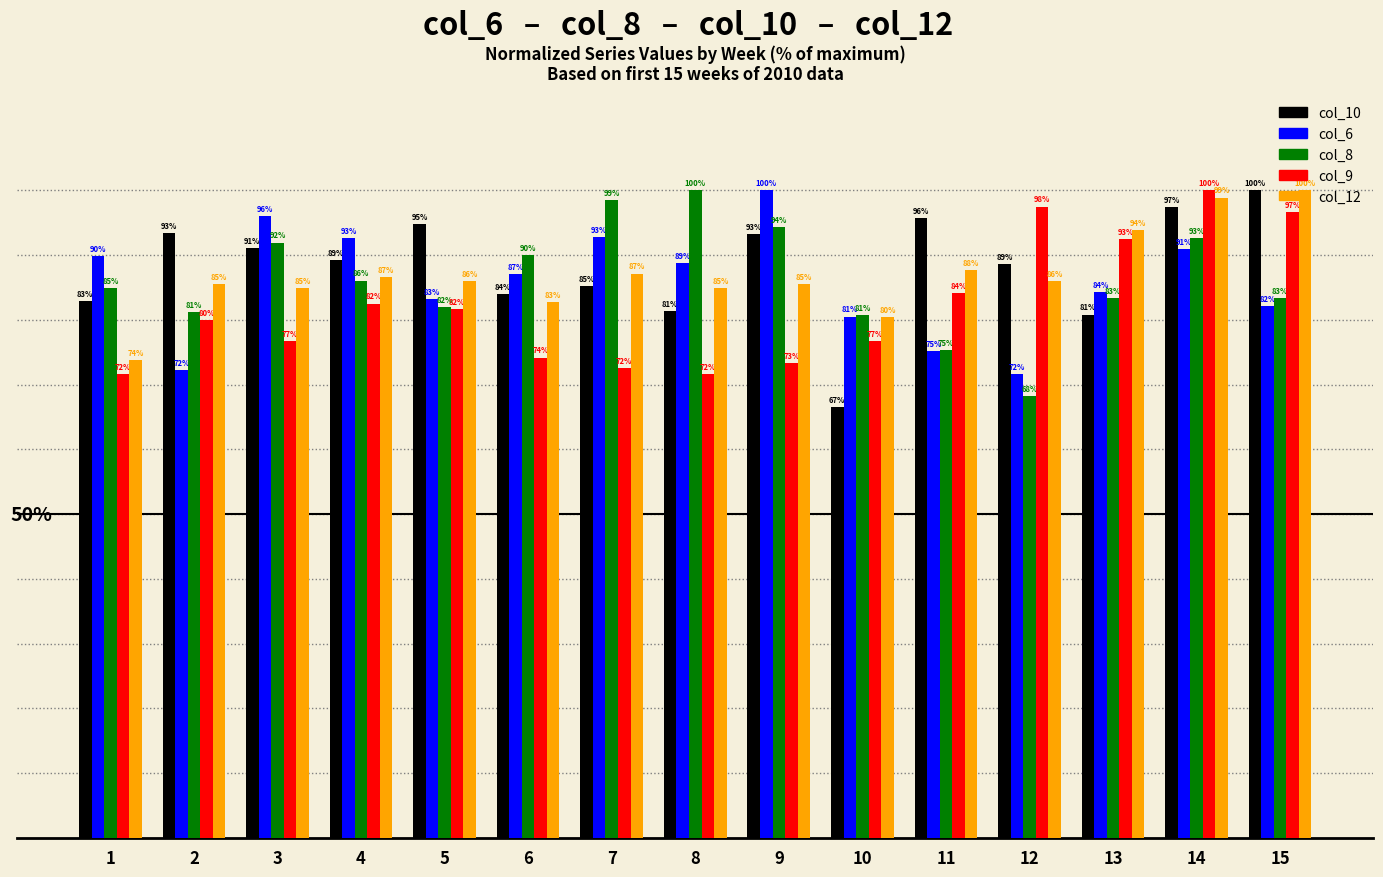

Which series changed the most between 10 and 15?

col_10